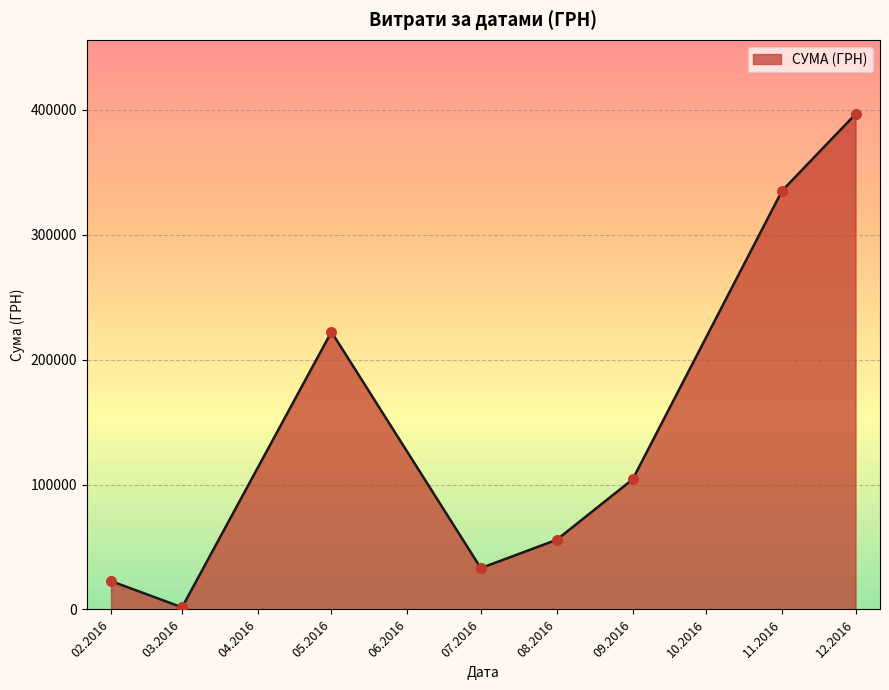

Approximately how many times larger is the value at 05.2016 compared to 08.2016?

4.0